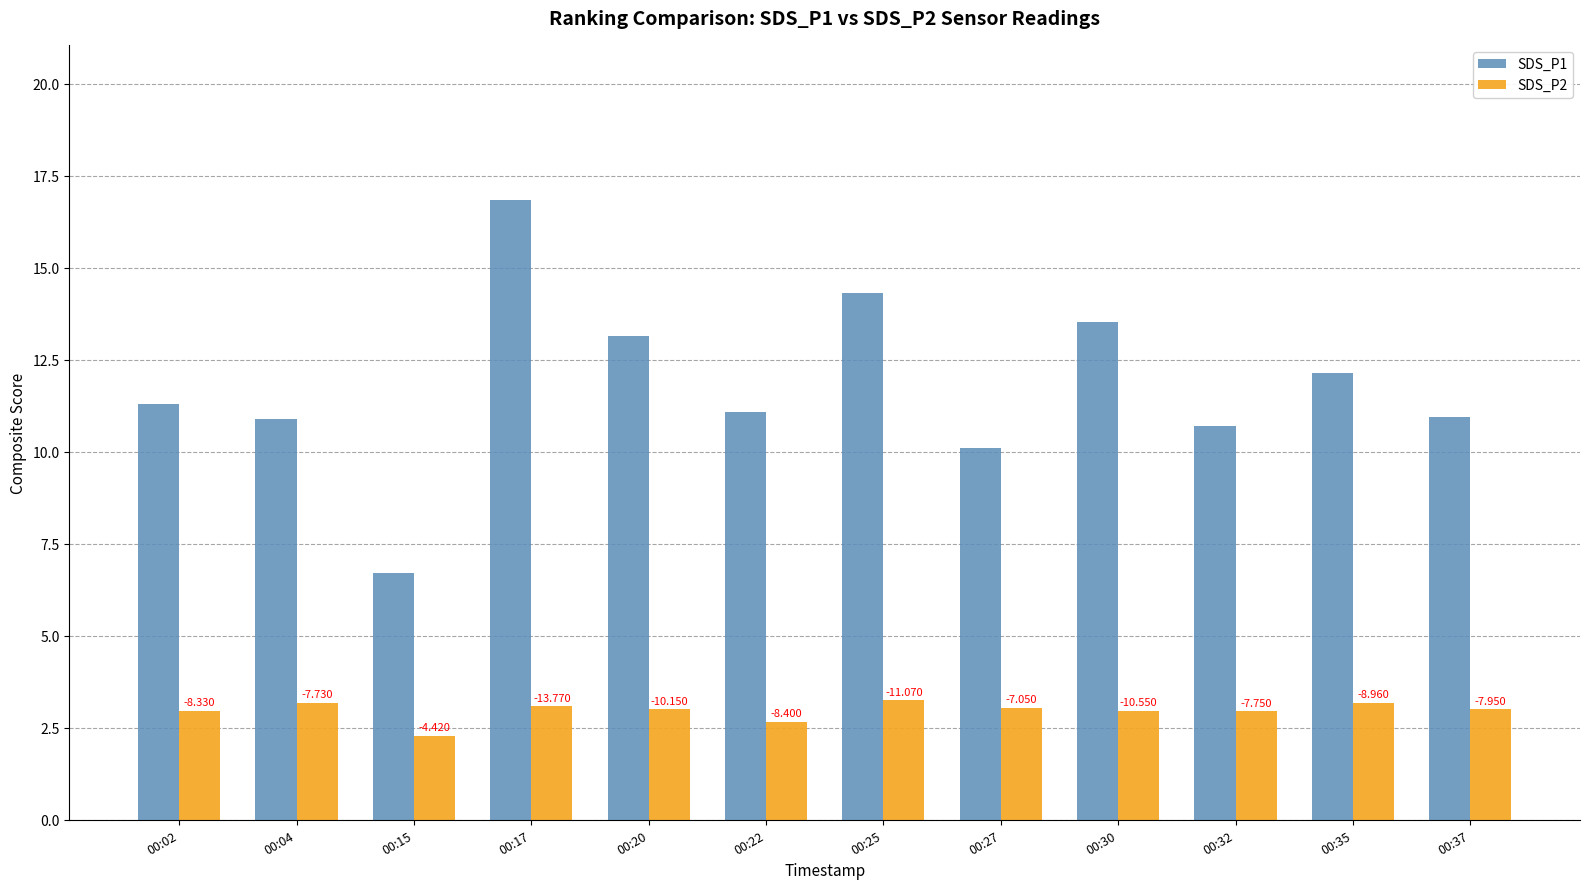

Which series has the largest total across all categories?

SDS_P1